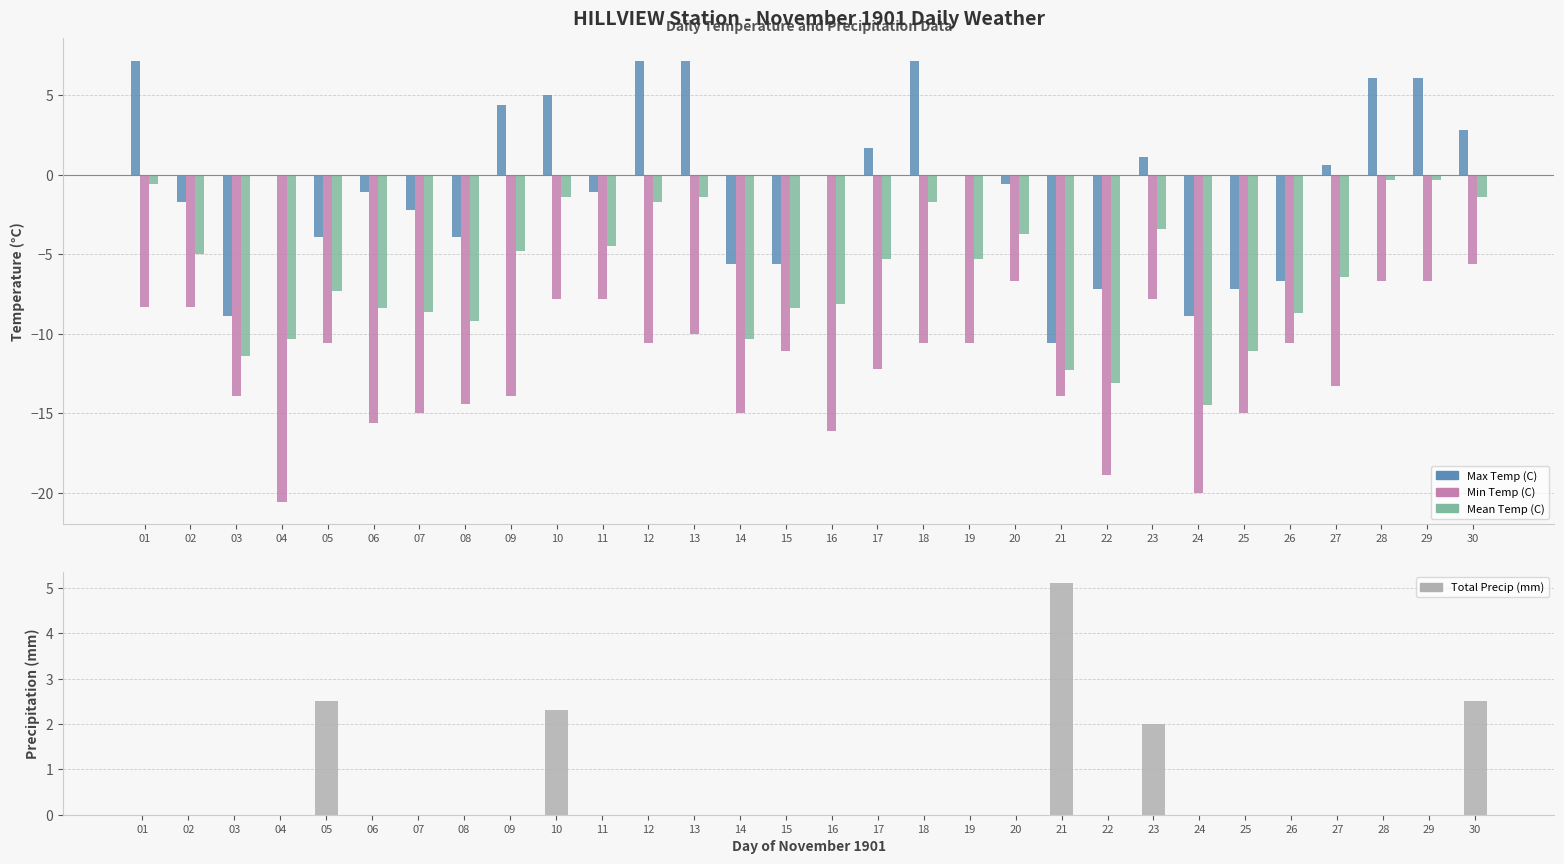

At which category does the chart reach its minimum across all series?

02